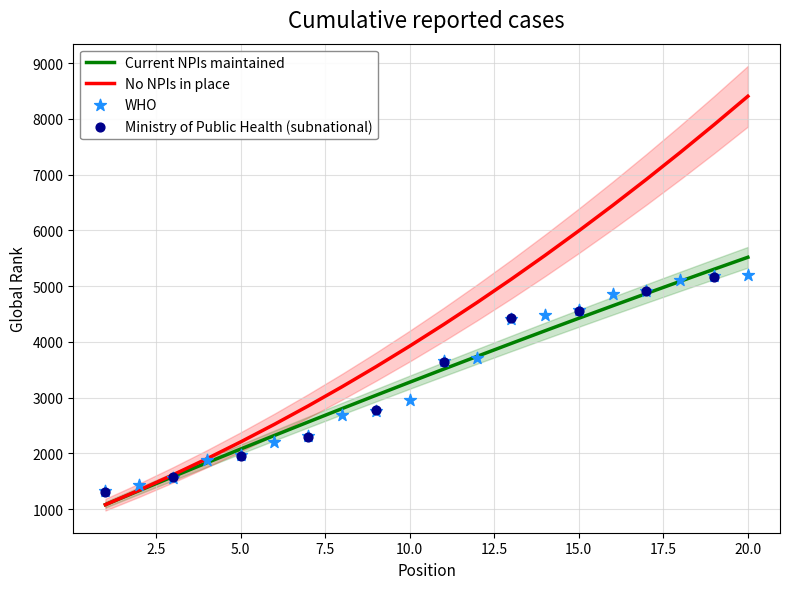

What is the lowest value of the Current NPIs maintained series?

1079.2